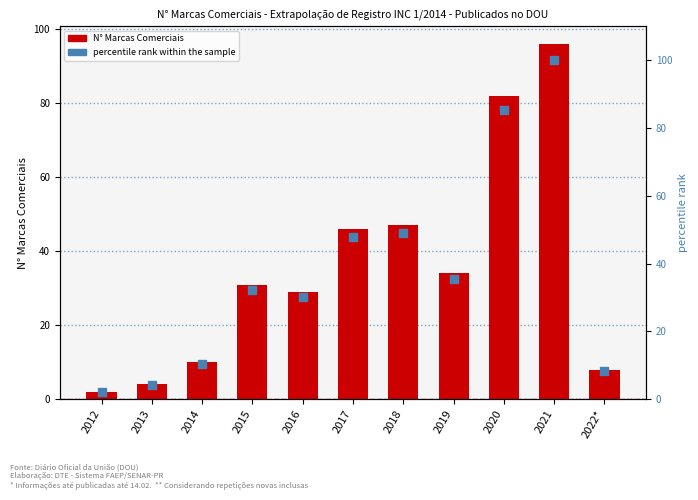

At how many categories does at least one series exceed 78?

2